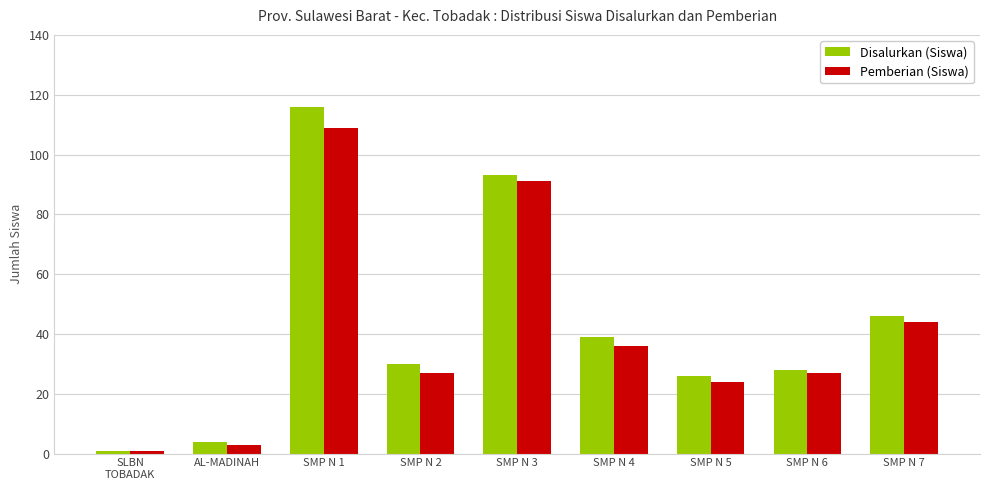

Reading right to left, what are all the values shown in this chart?

Disalurkan (Siswa): SMP N 7=46	SMP N 6=28	SMP N 5=26	SMP N 4=39	SMP N 3=93	SMP N 2=30	SMP N 1=116	AL-MADINAH=4	SLBN
TOBADAK=1
Pemberian (Siswa): SMP N 7=44	SMP N 6=27	SMP N 5=24	SMP N 4=36	SMP N 3=91	SMP N 2=27	SMP N 1=109	AL-MADINAH=3	SLBN
TOBADAK=1